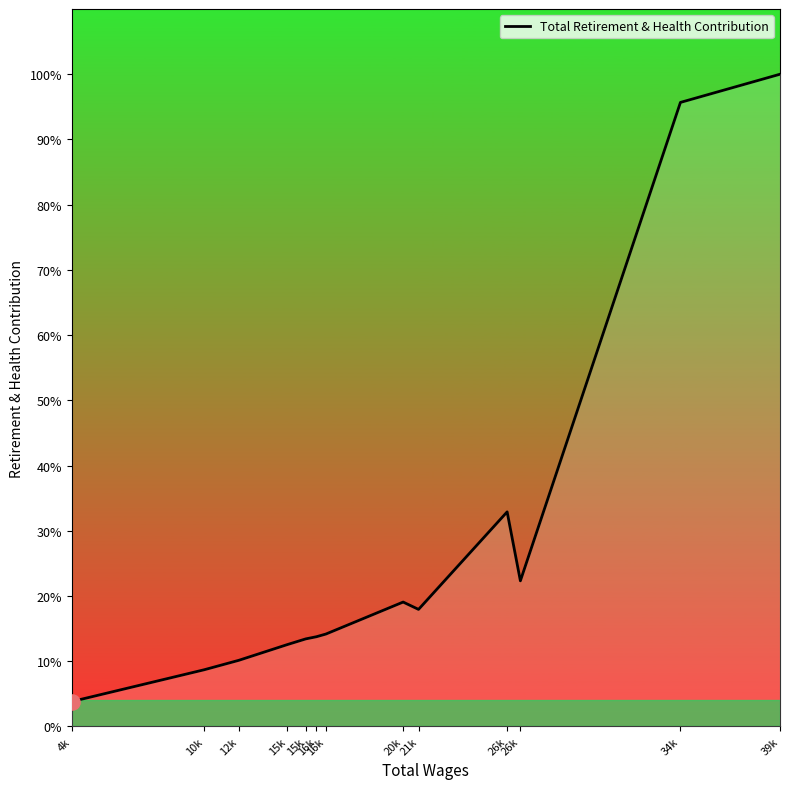

Which has a higher value, 10k or 15k?

15k